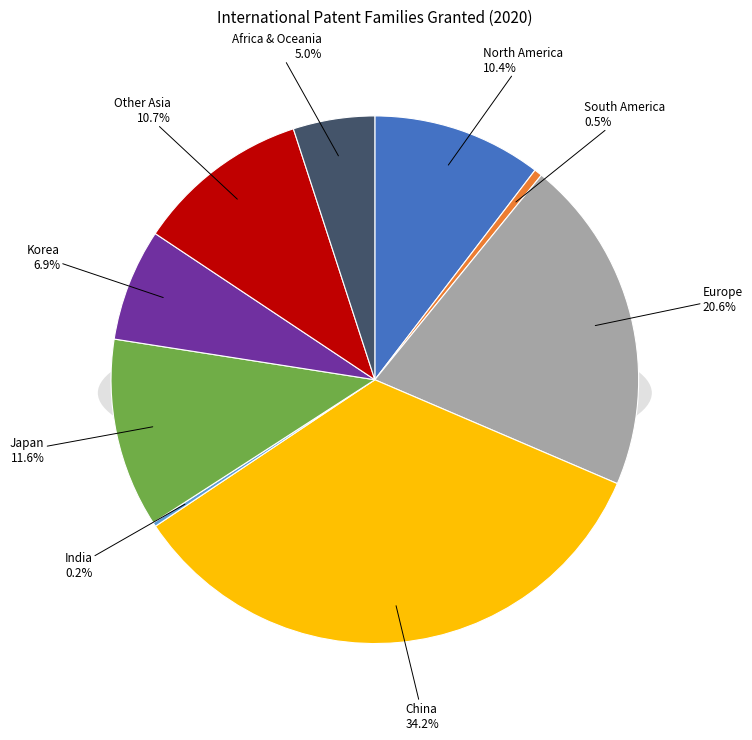

The Other Asia slice represents 19% of the pie. True or false?

False